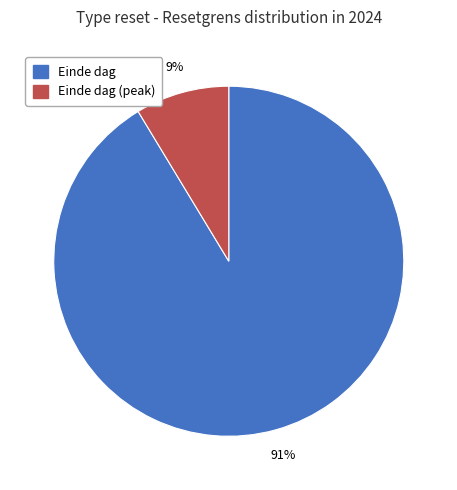

To the nearest percent, what is the average slice percentage?

50%